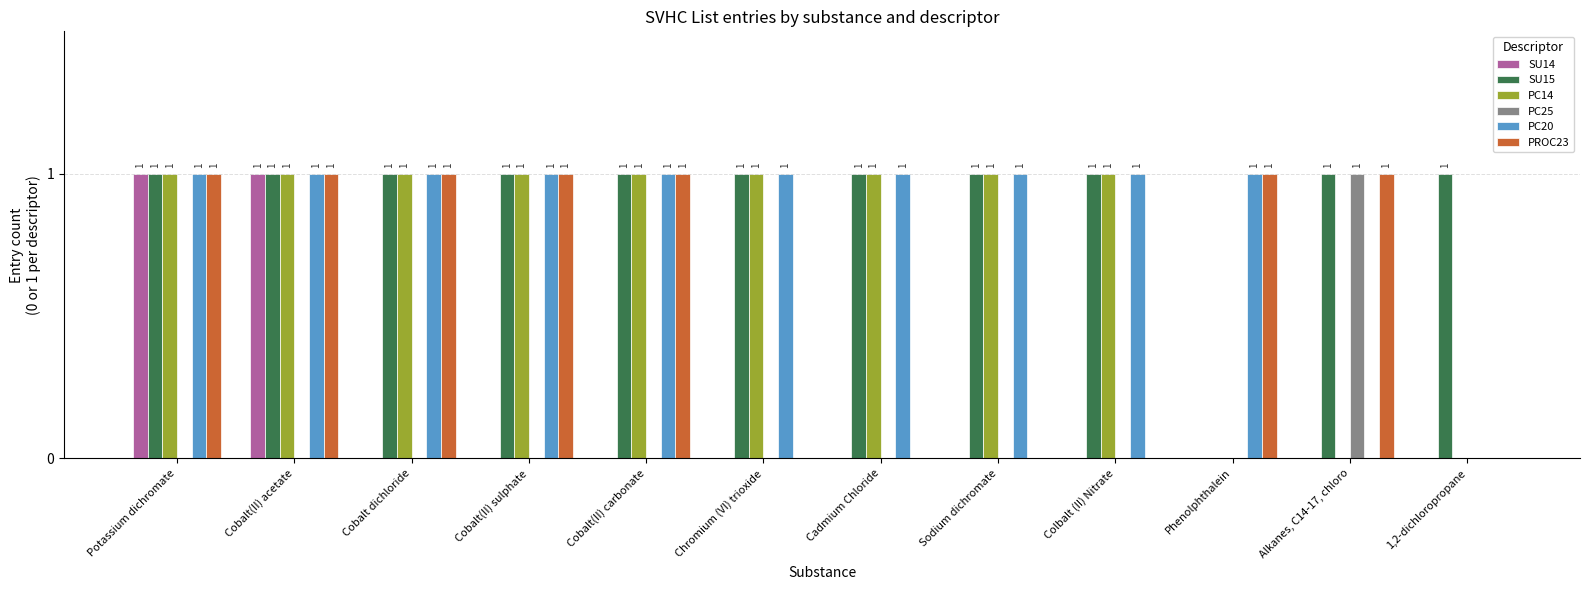

What is the highest value of the PC25 series?

1